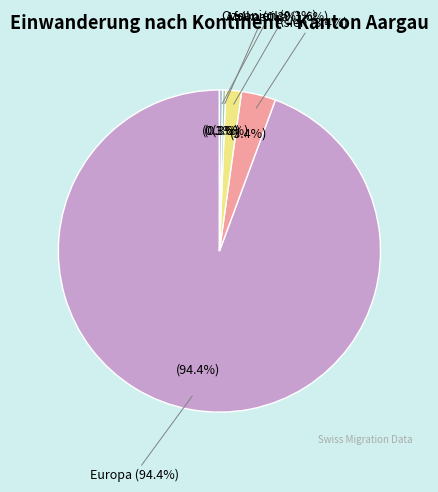

To the nearest percent, what is the difference between the largest and smallest slice percentages?

94%